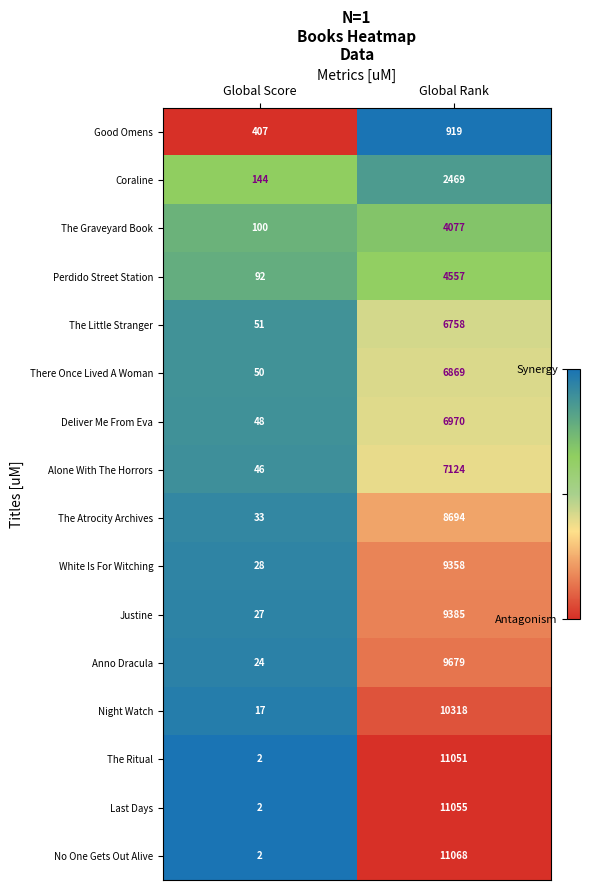

What value does the Justine series have at Global Rank?

9385